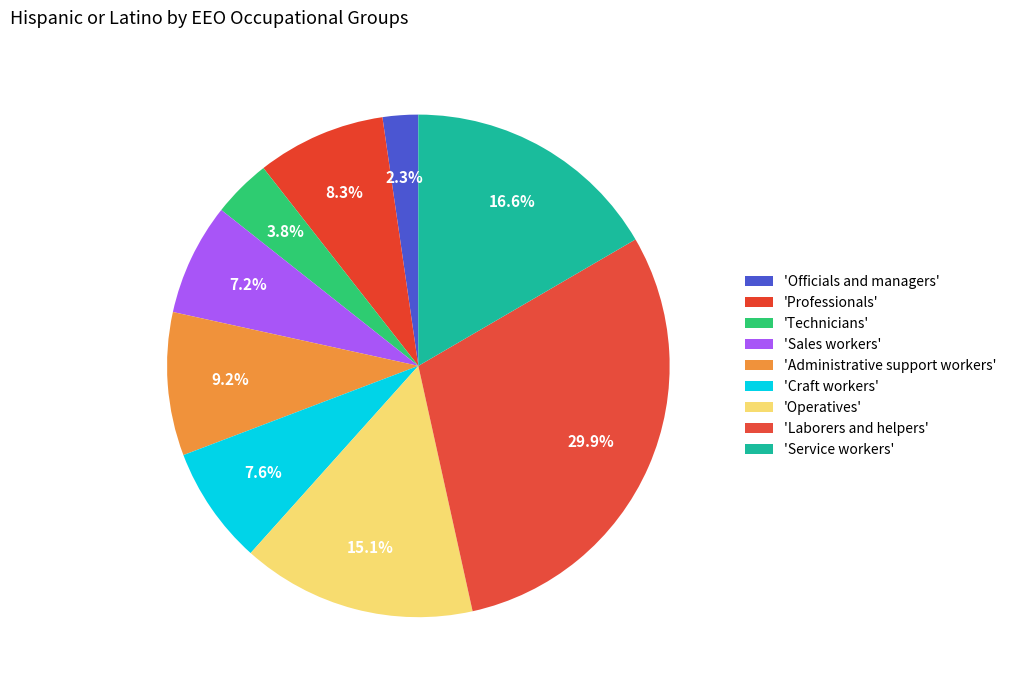

How many segments does this pie chart have?

9